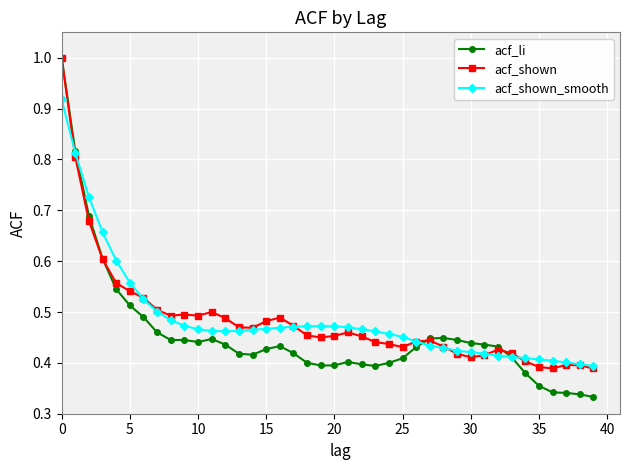

True or false: acf_li has more than 2 points higher than both neighbors.

True